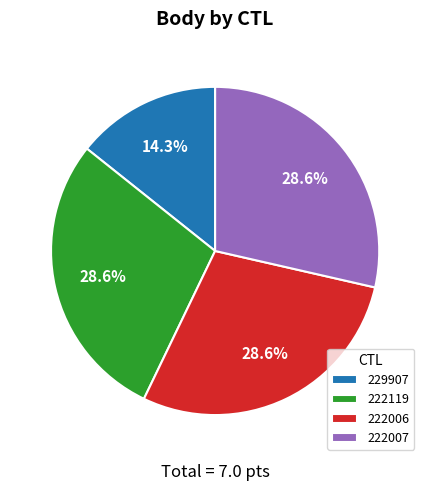

Does 222119 represent more than half of the total?

No